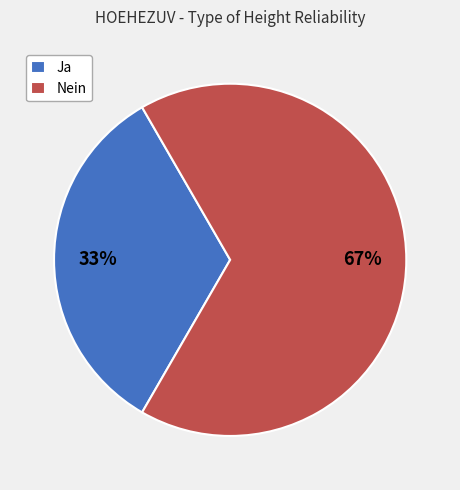

The Ja slice represents 1% of the pie. True or false?

False